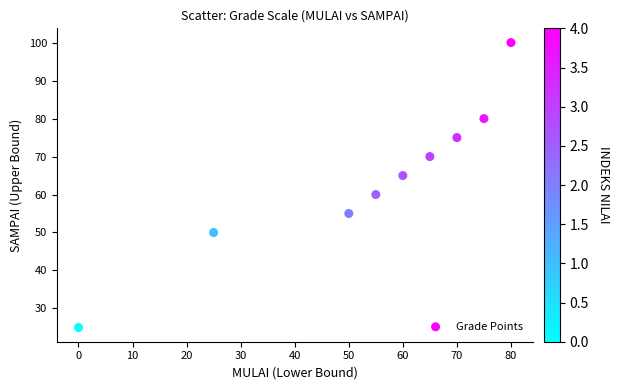

What is the average Y value?

64.4